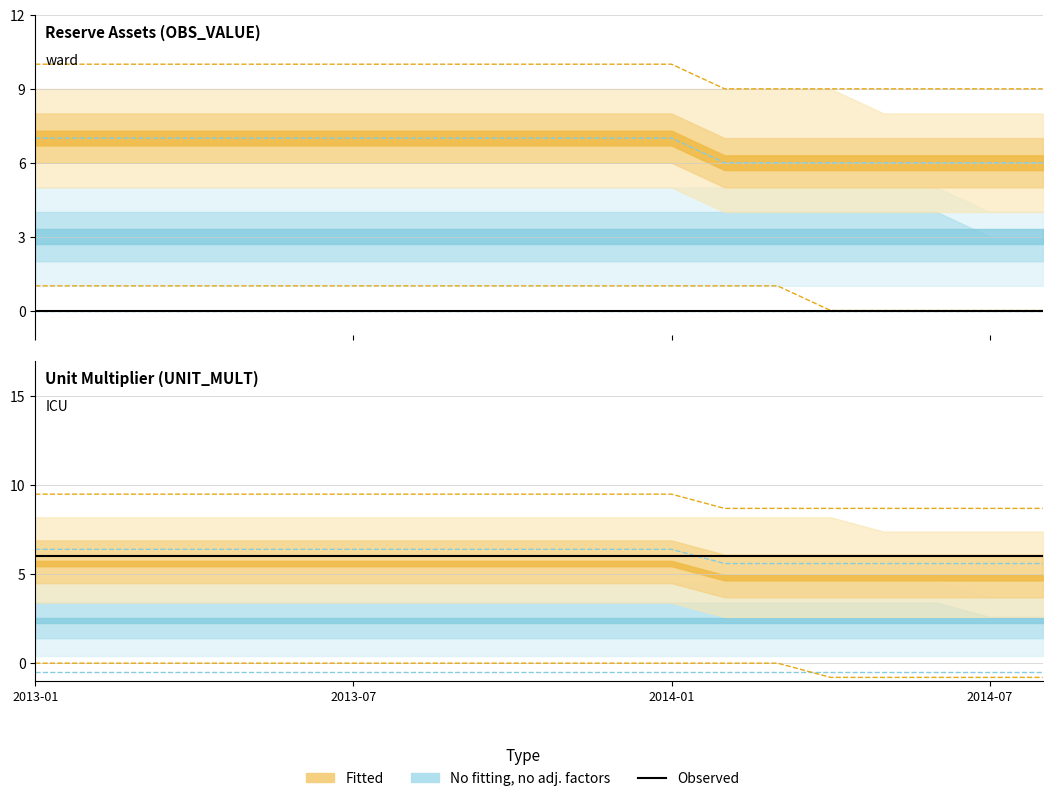

True or false: UNIT_MULT and OBS_VALUE cross at least once.

False